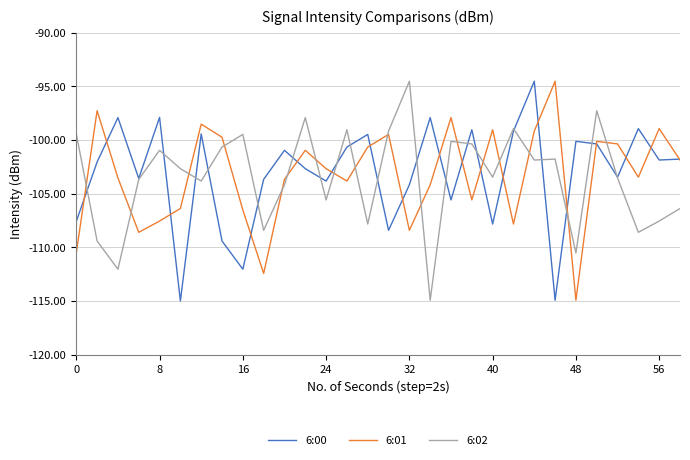

What is the minimum value for 6:02?

-114.9